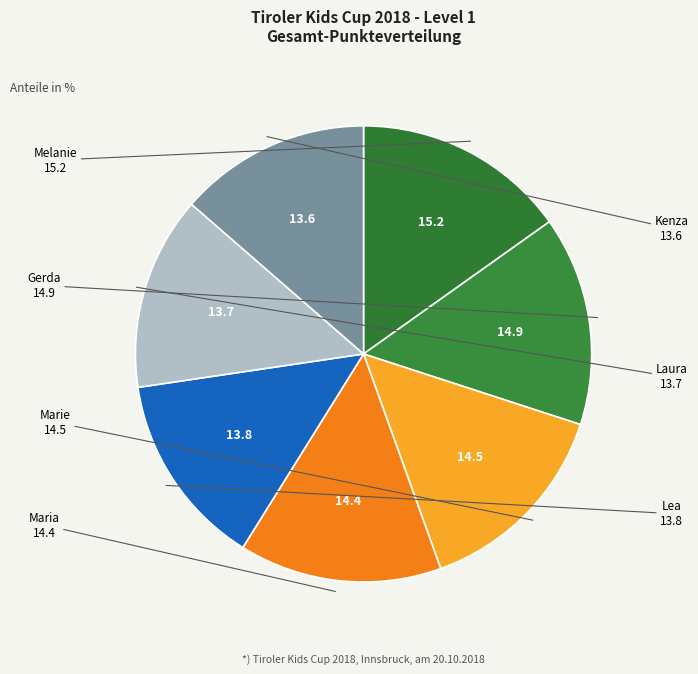

Does any single category account for the majority?

No